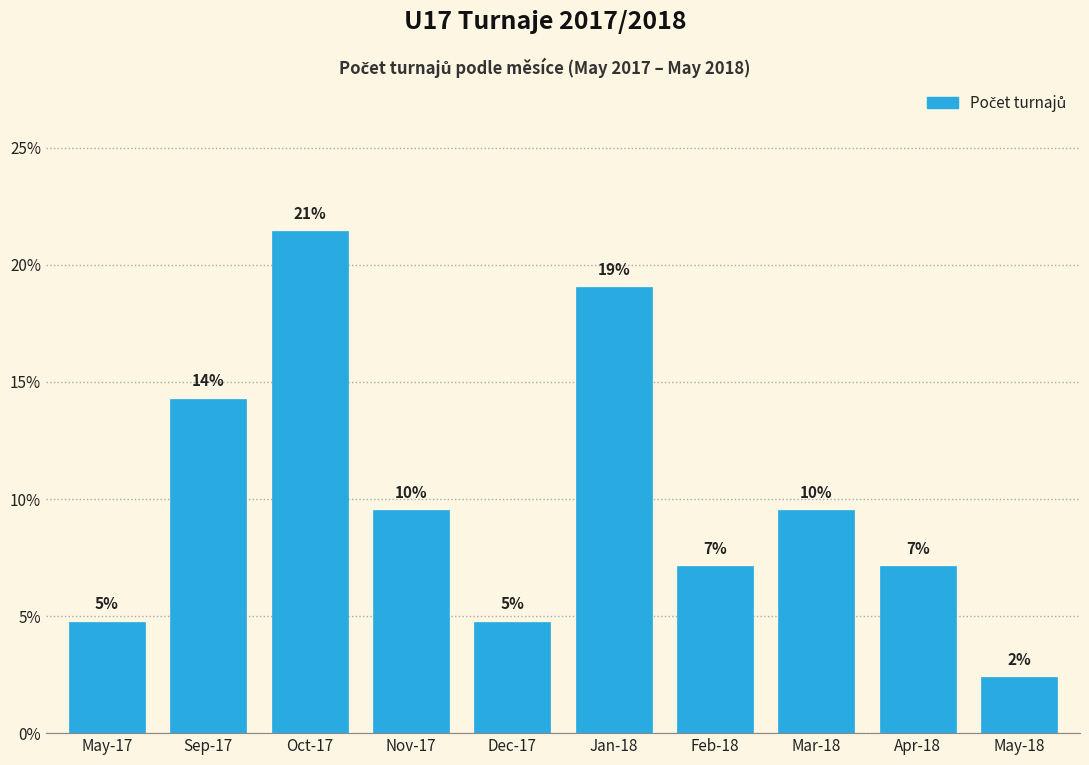

Are the bars horizontal?

No